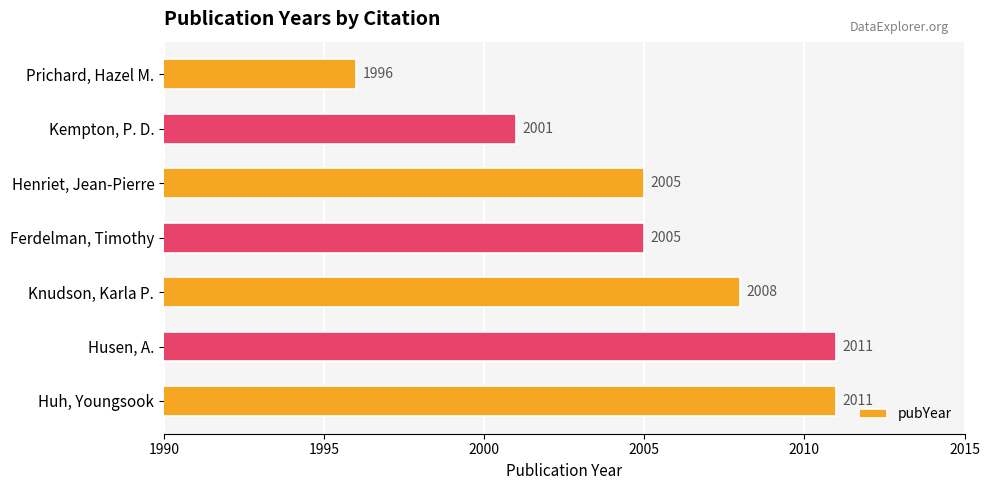

The value at Kempton, P. D. is 2001. True or false?

True